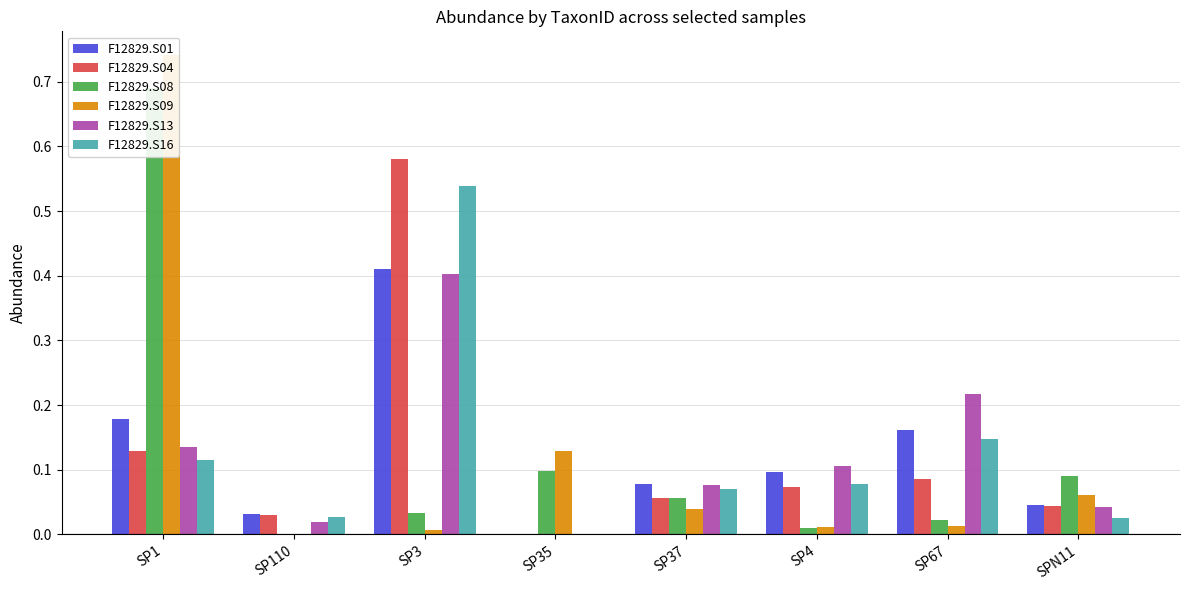

Which series changed the most between SP3 and SP67?

F12829.S04